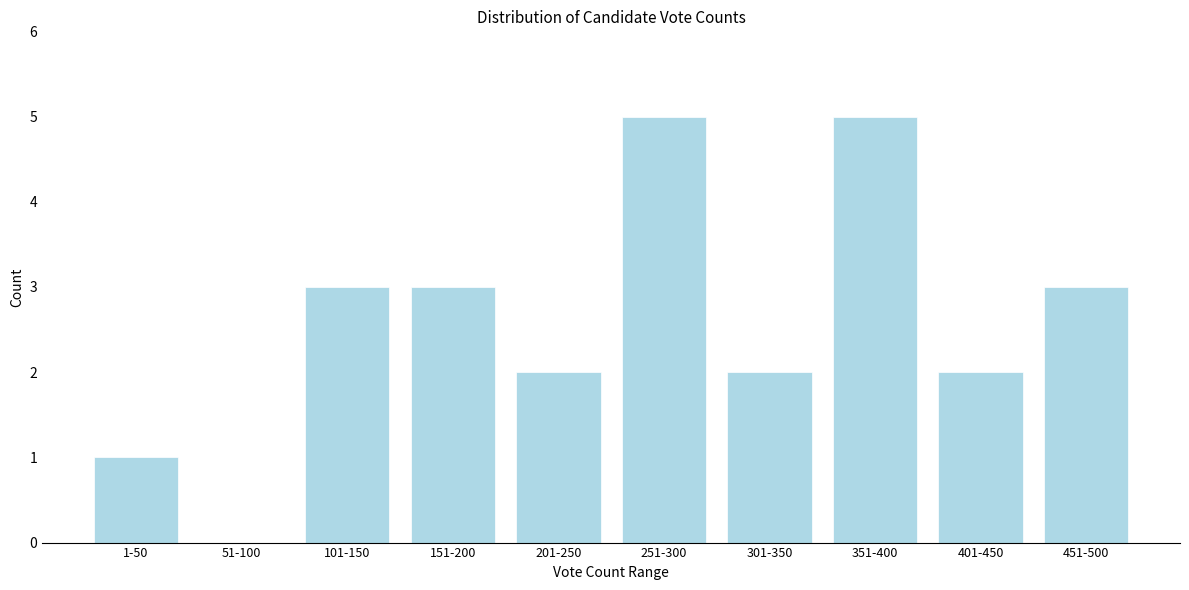

Reading right to left, extract all data points from this chart.

451-500=3	401-450=2	351-400=5	301-350=2	251-300=5	201-250=2	151-200=3	101-150=3	51-100=0	1-50=1